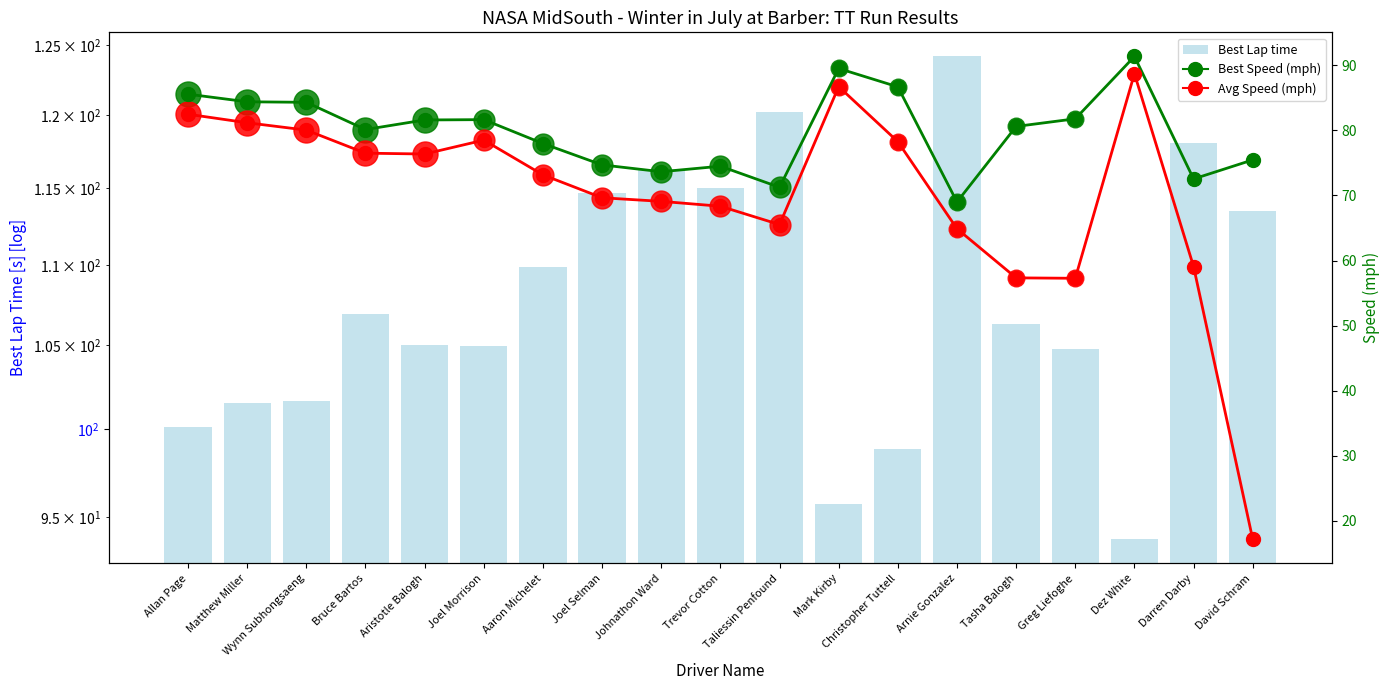

What is the label of the 12th bar from the left?

Mark Kirby